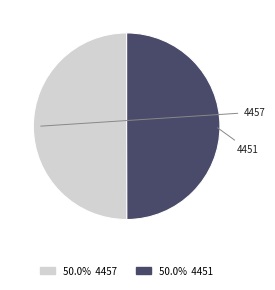

Rank the categories by value from highest to lowest.

4457, 4451